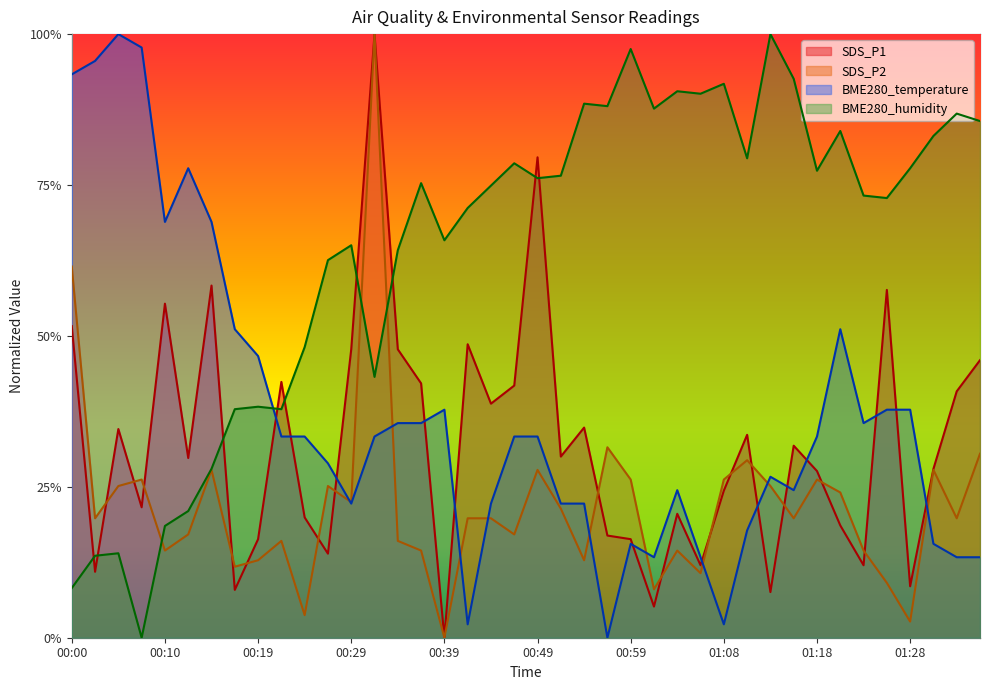

True or false: BME280_temperature has a value of 0.2 at 00:00.

False